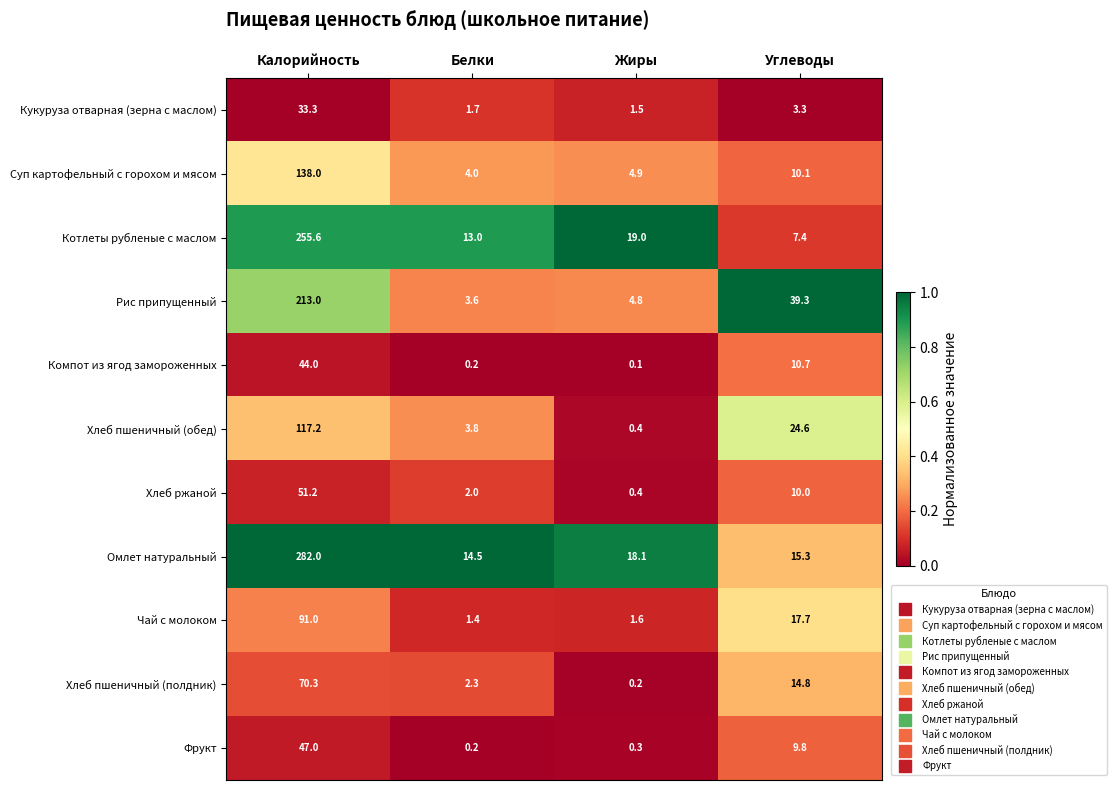

Read the Кукуруза отварная (зерна с маслом) value at Углеводы.

3.3